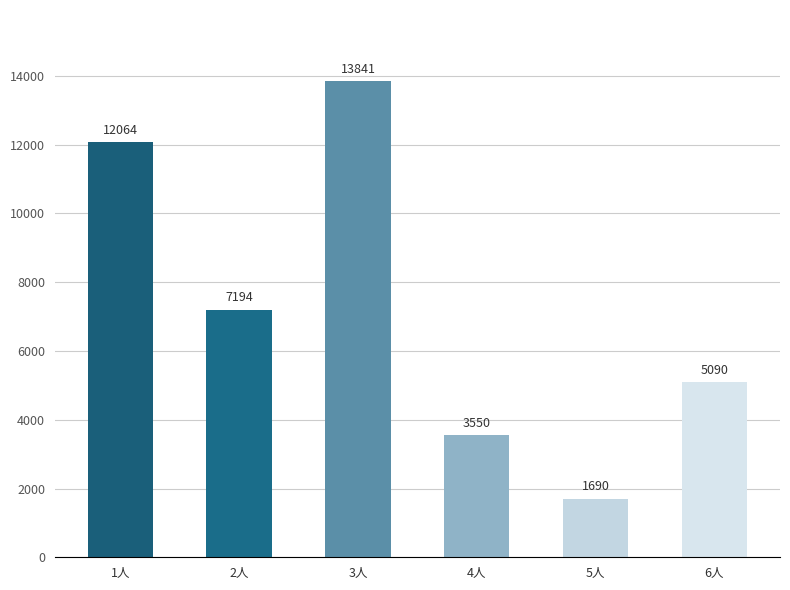

True or false: the data shows 12616 at 2人.

False